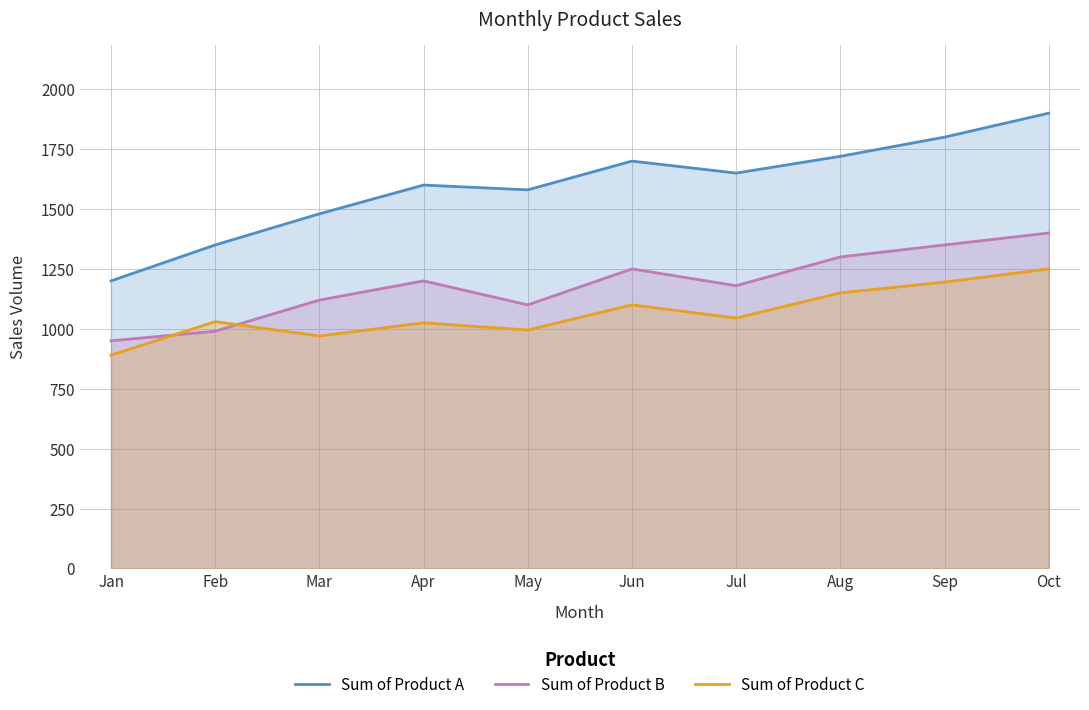

Does the chart have visible grid lines?

Yes